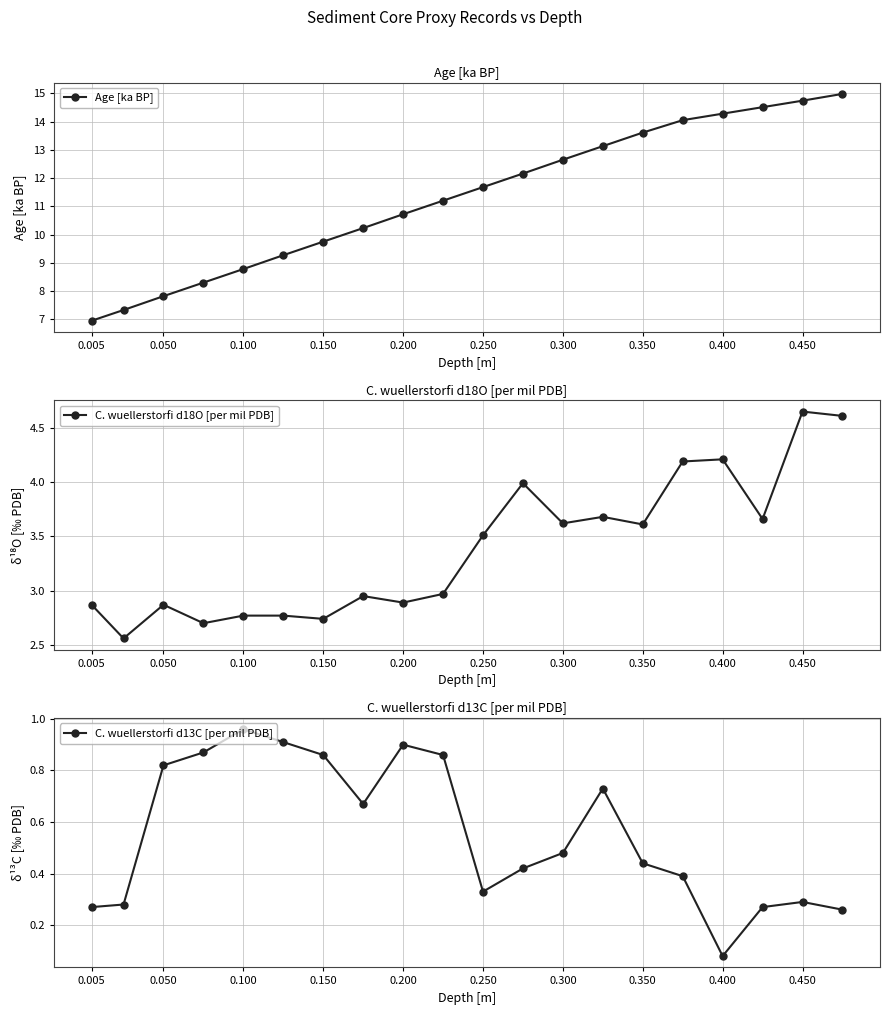

Rank the series by their maximum value, from lowest to highest.

C. wuellerstorfi d13C [per mil PDB], C. wuellerstorfi d18O [per mil PDB], Age [ka BP]